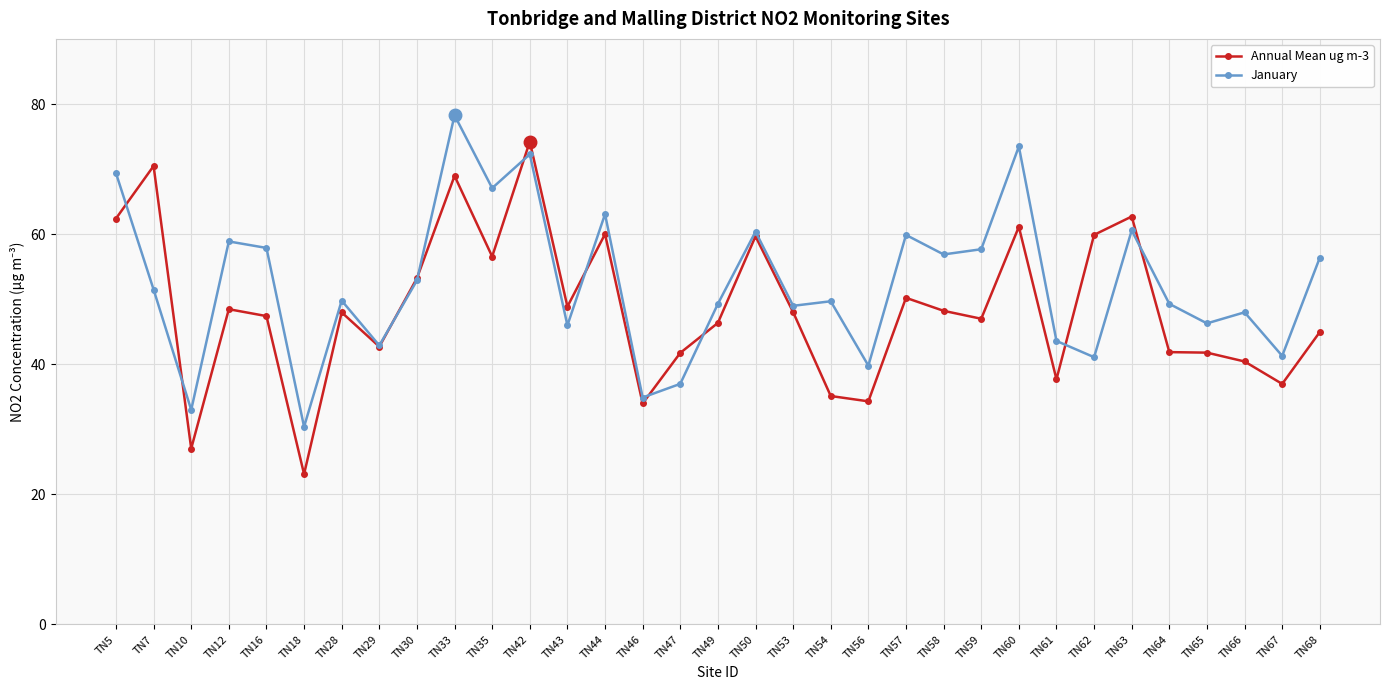

At TN54, list the series in order from largest to smallest.

January, Annual Mean ug m-3